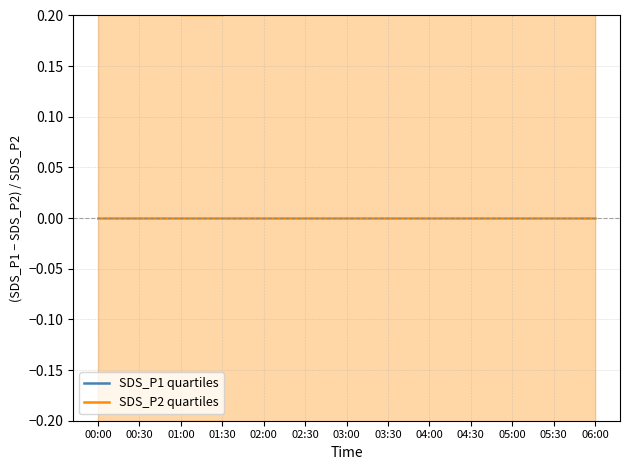

What is the label of the 1st point from the right?

06:00